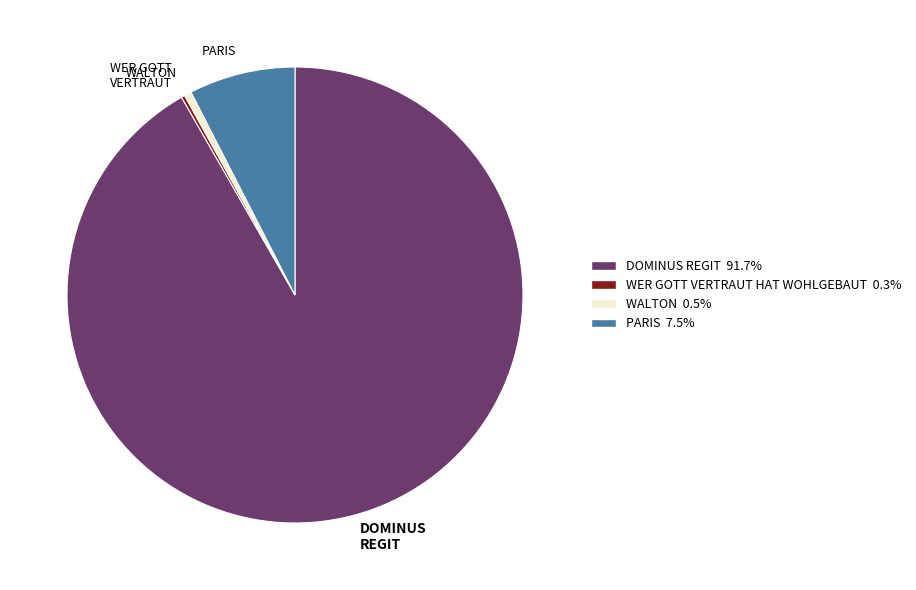

Which category has the biggest portion of the pie?

DOMINUS REGIT